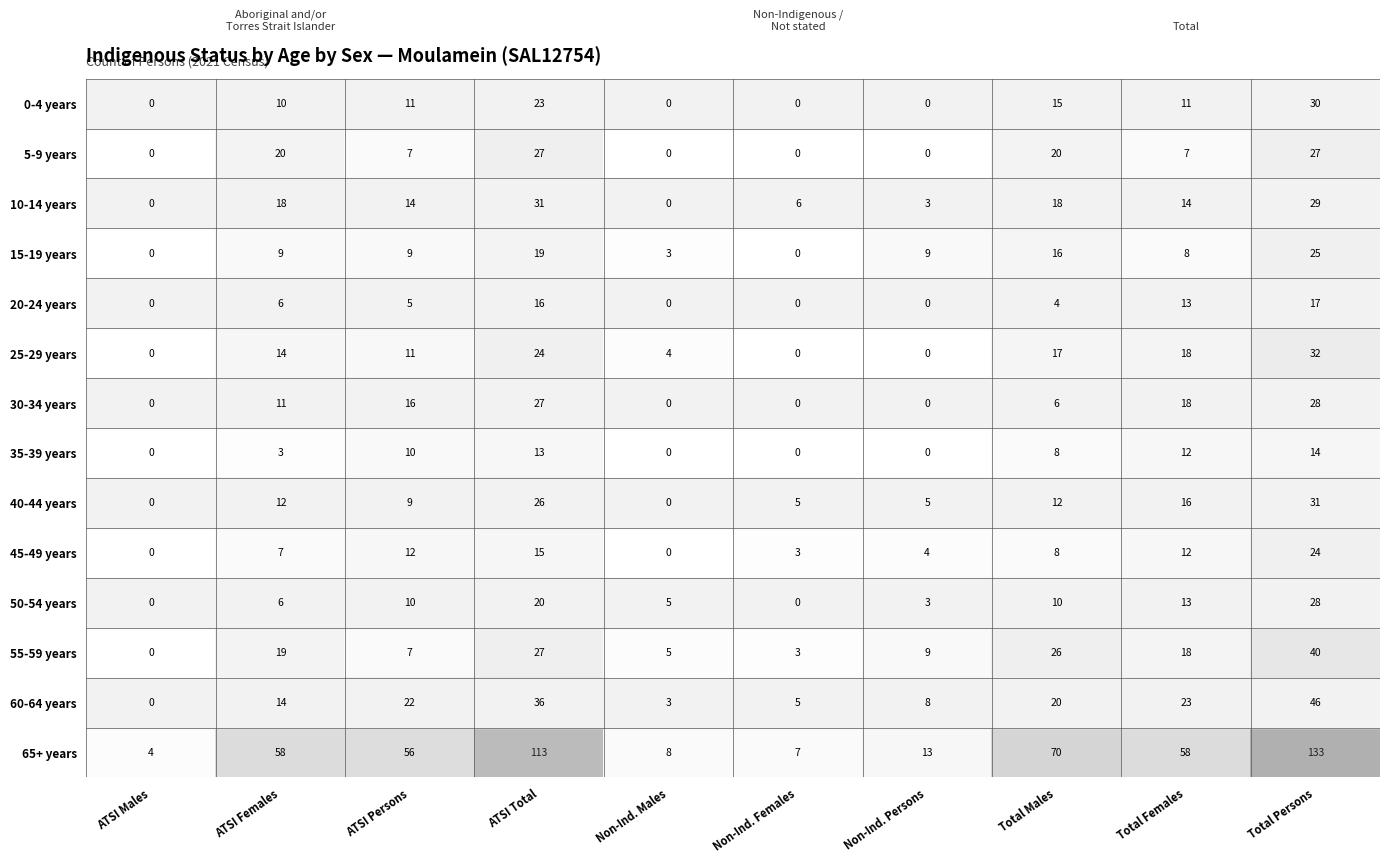

Which series has the widest spread of values?

65+ years